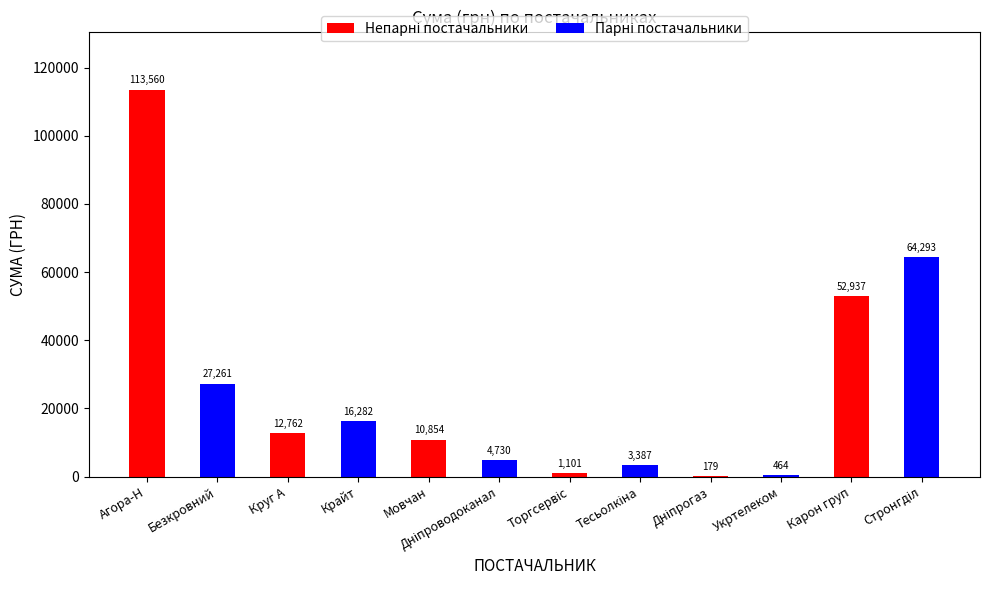

What is the greatest value displayed?

113560.4